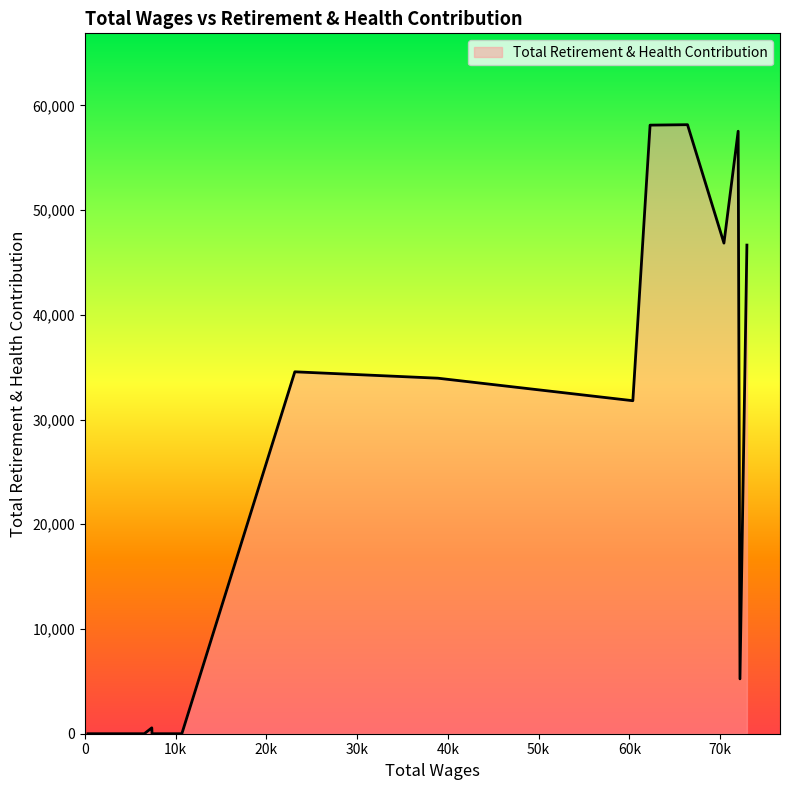

What is the approximate value at 66401.0?

58161